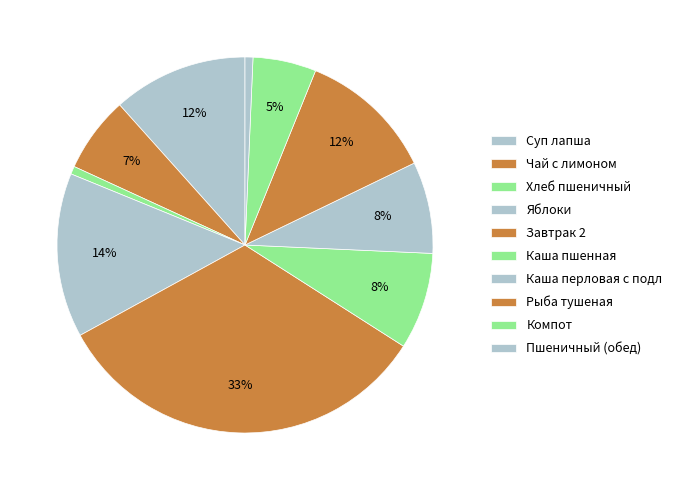

Combined, what portion of the pie is Пшеничный (обед) and Суп лапша?

12.3%